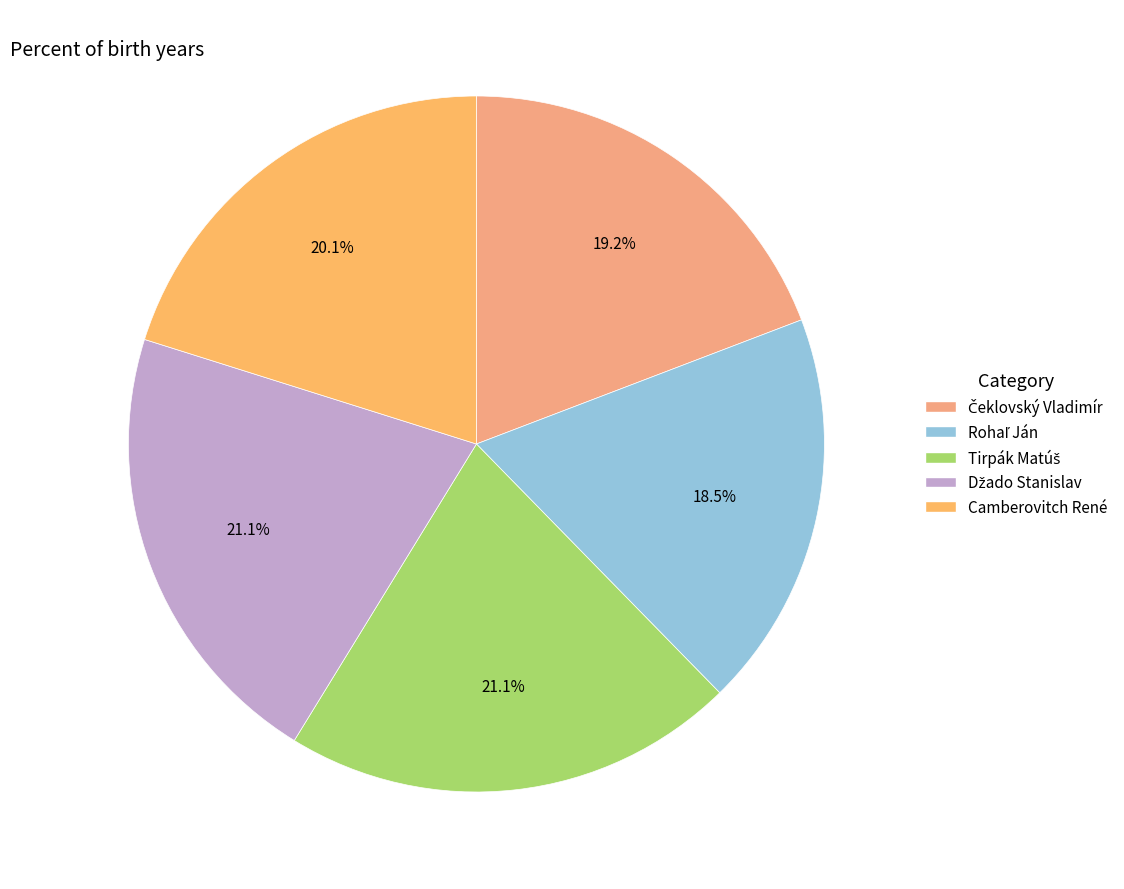

What is the largest slice in the pie chart?

Tirpák Matúš